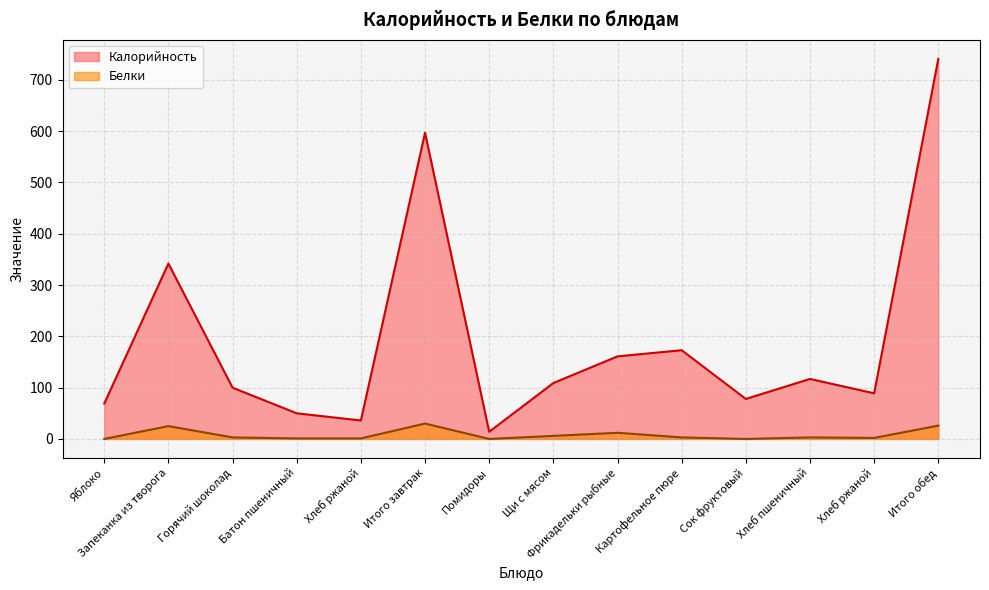

In Калорийность, how many points are lower than both neighbors (excluding endpoints)?

4